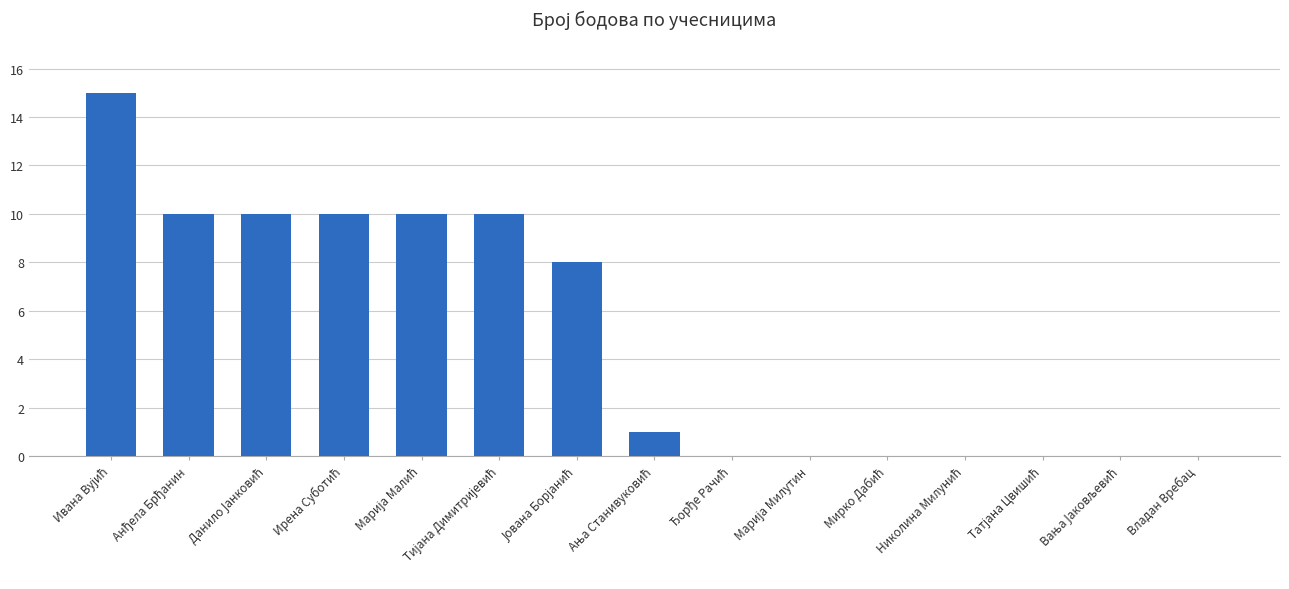

What is the sum of all values?

74